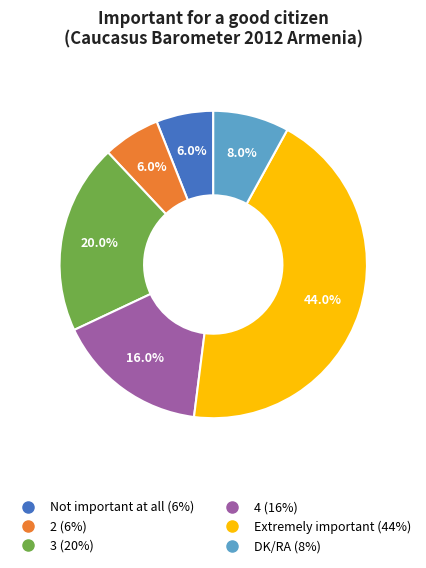

Does 2 account for over 50% of the chart?

No